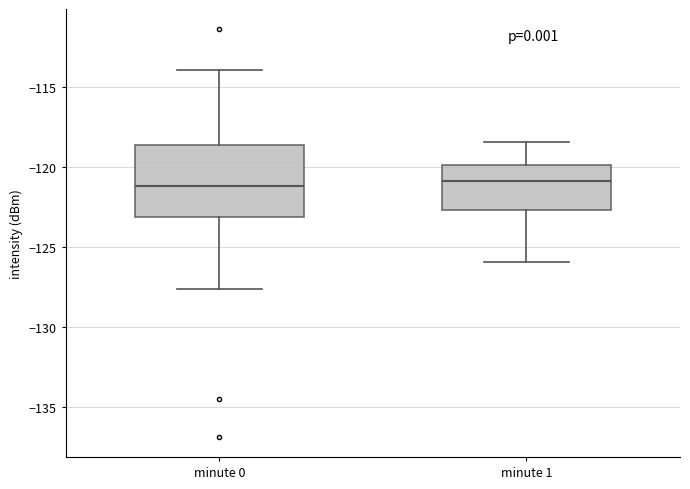

Where is the lower edge of the box for minute 0 on the y-axis? The values are not printed on the chart, so give them approximately, as read against the axis.

-123.0